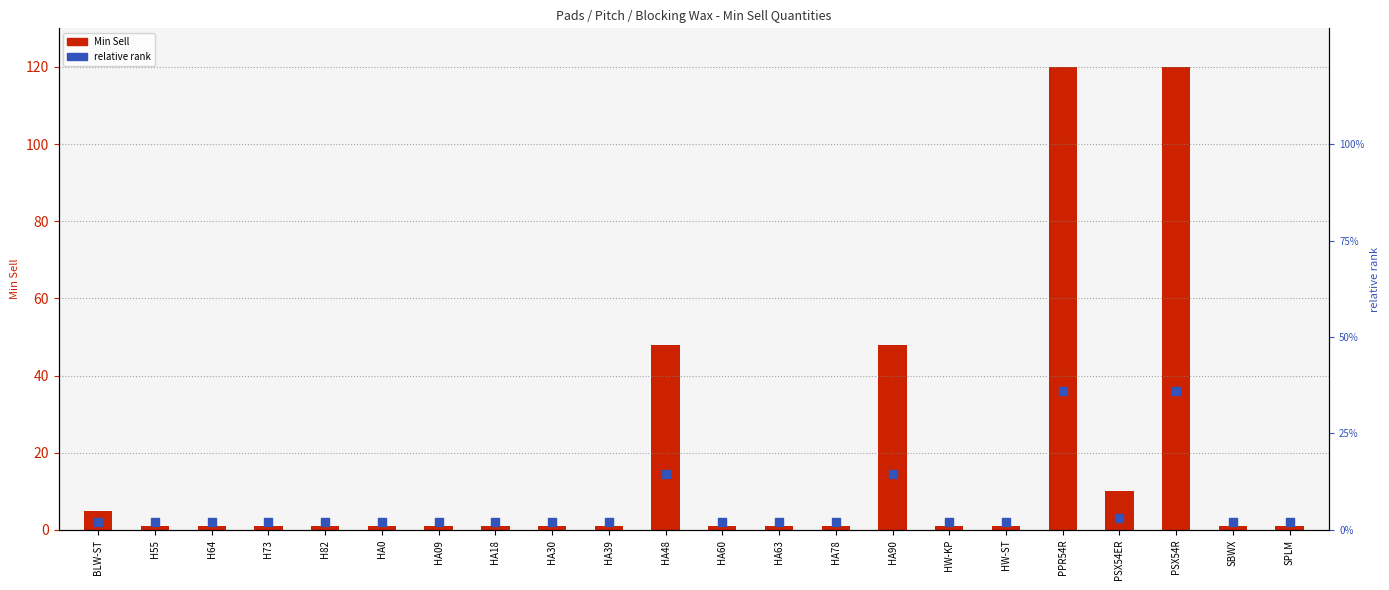

Is the value of relative rank at SBWX greater than the value of Min Sell at HA39?

Yes